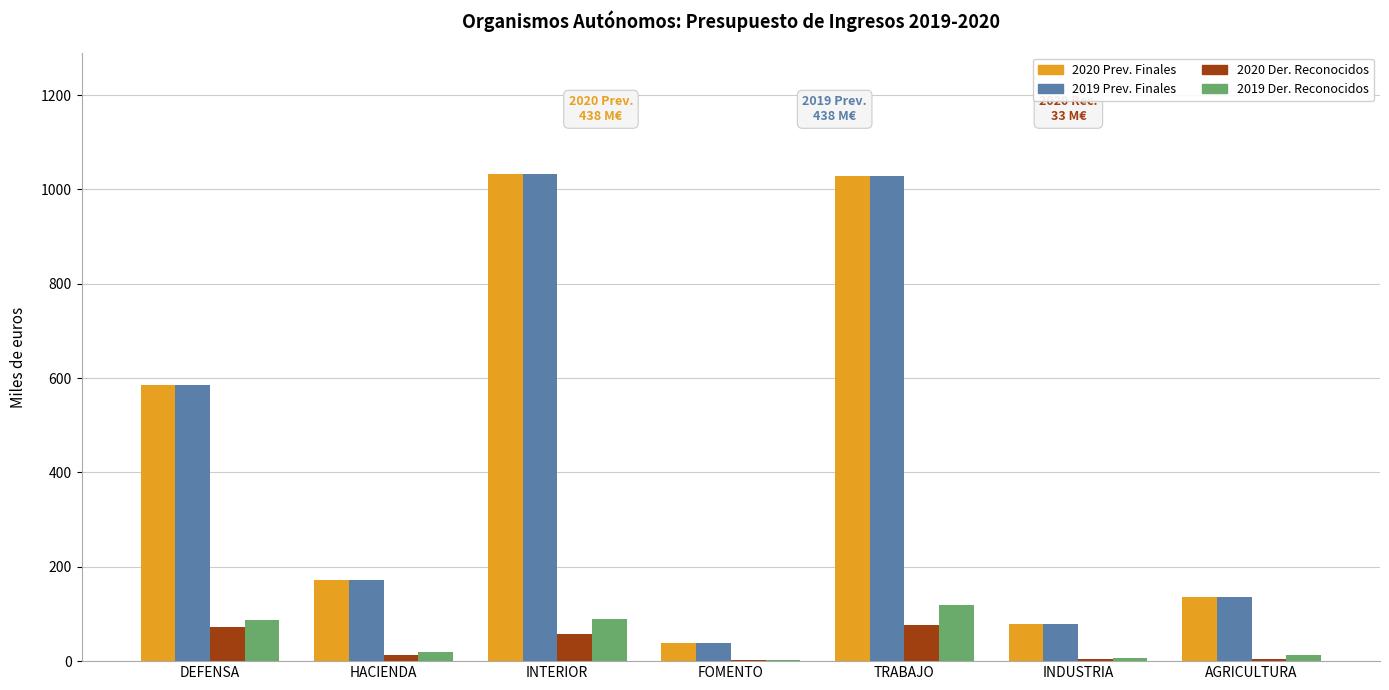

What is the total value across all series at INTERIOR?

2211